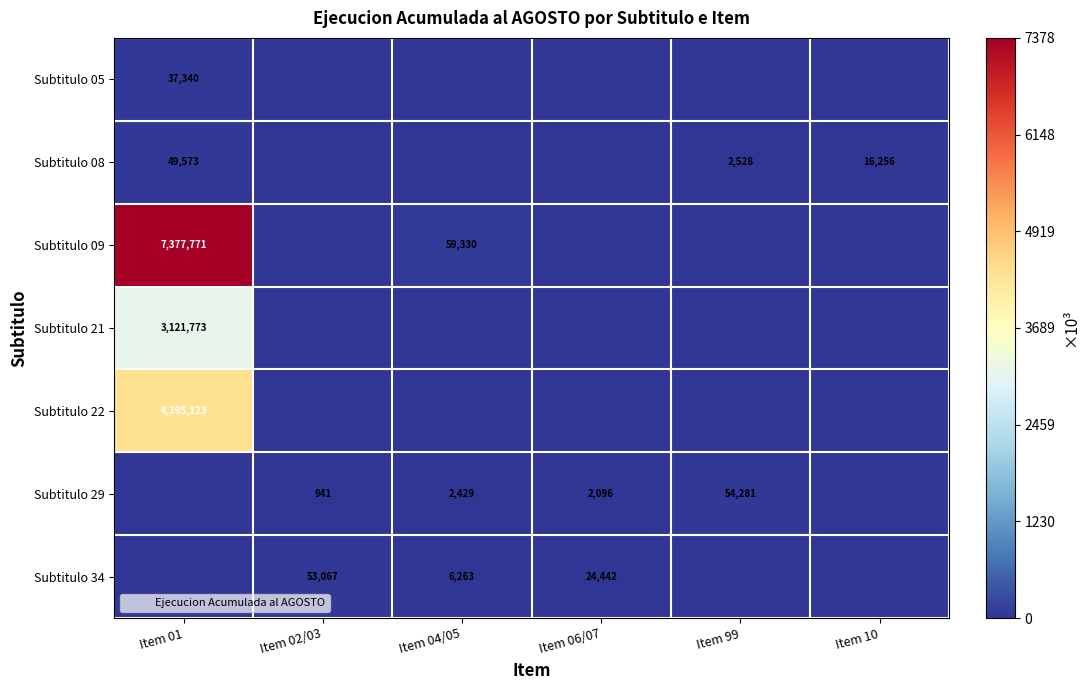

At which label does Subtitulo 34 reach its peak?

Item 02/03